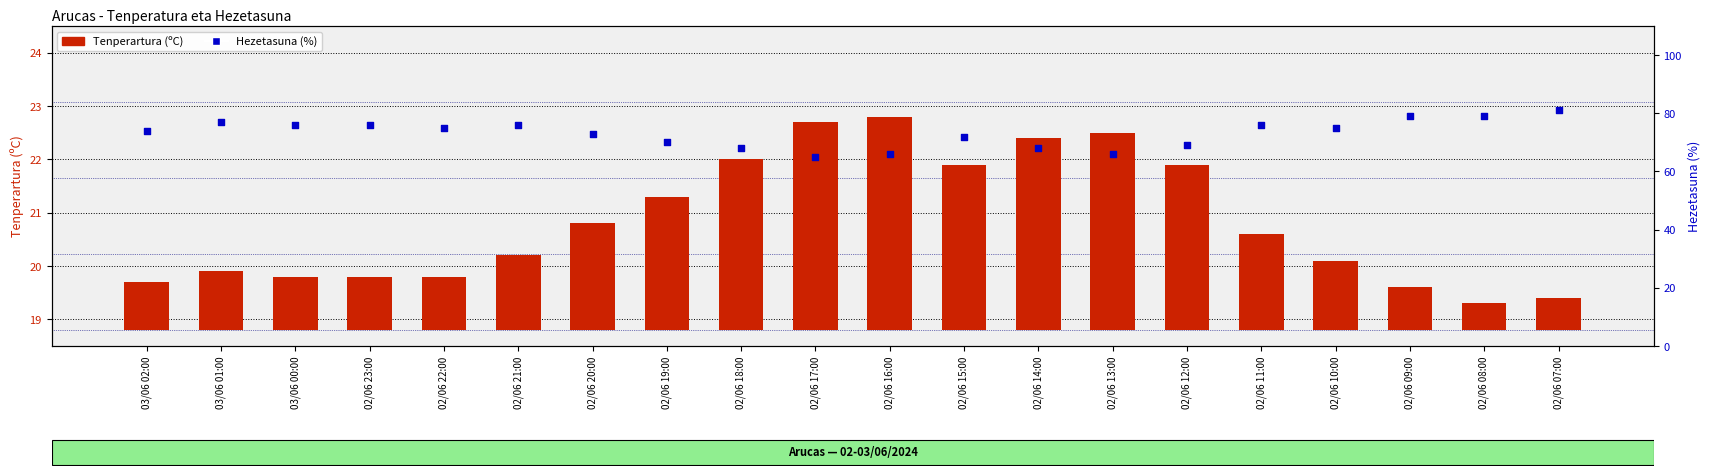

Which series reaches the maximum Y coordinate?

Hezetasuna (%)